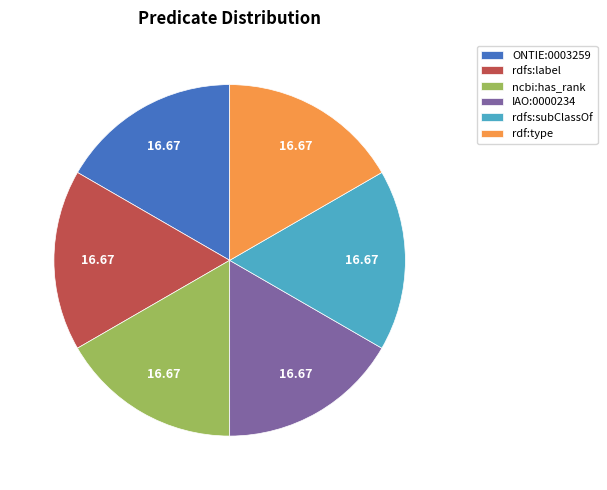

How many slices are in this pie chart?

6